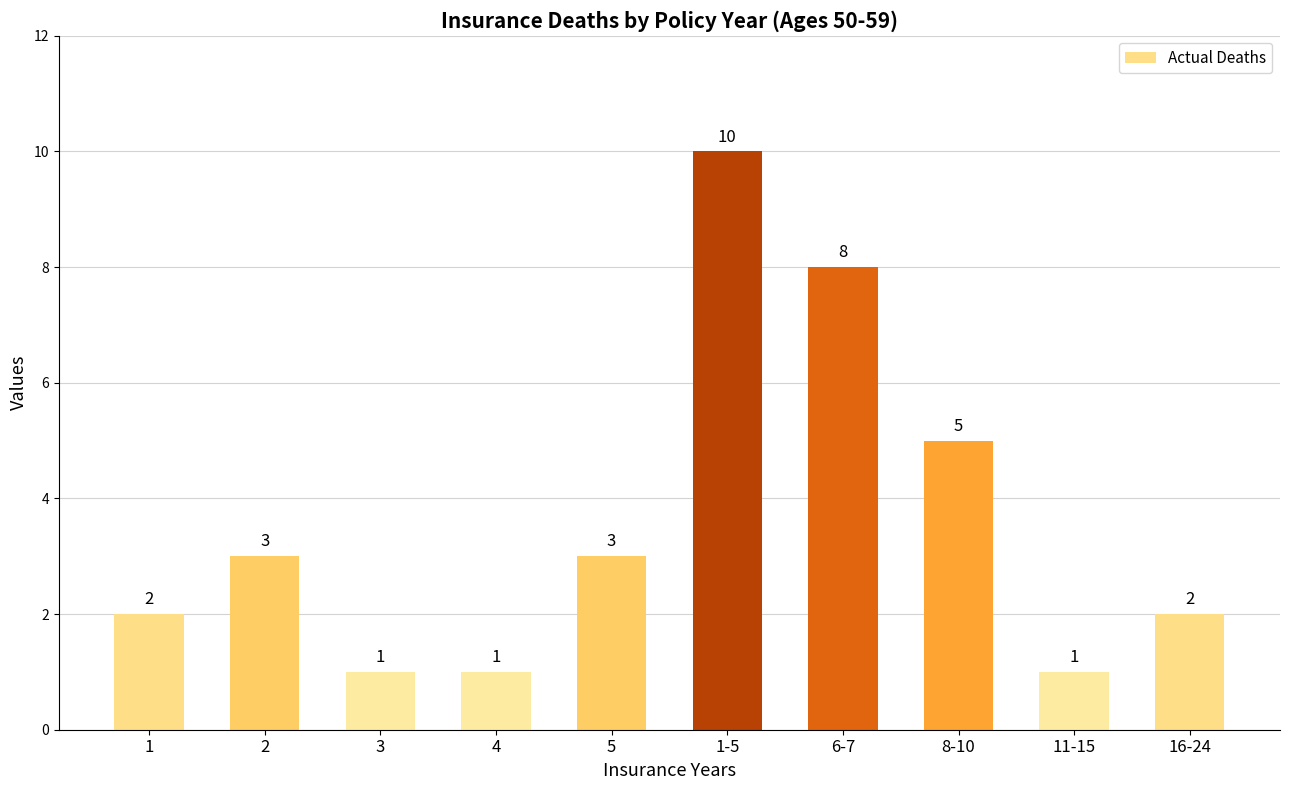

True or false: the data shows 8 at 6-7.

True